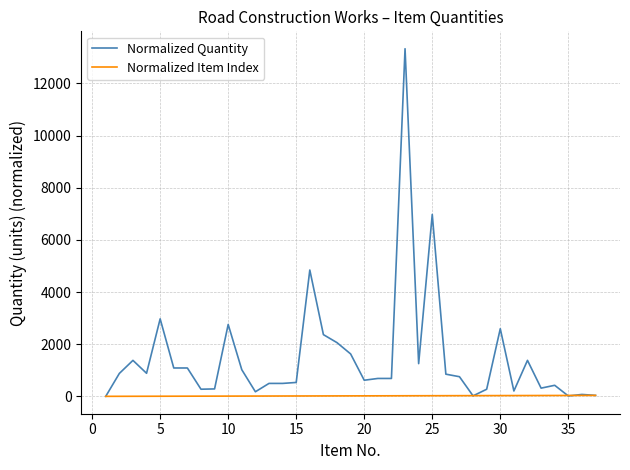

What is the maximum value for Normalized Quantity?

13331.7